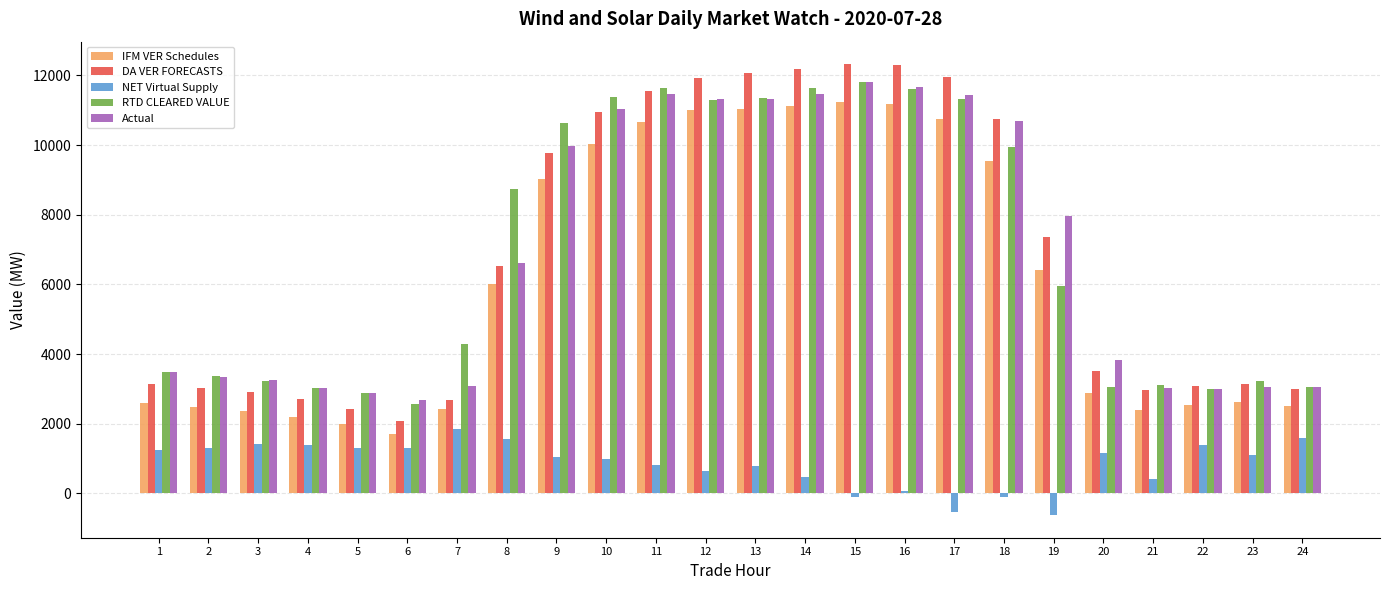

Is the value of NET Virtual Supply at 12 greater than the value of IFM VER Schedules at 10?

No